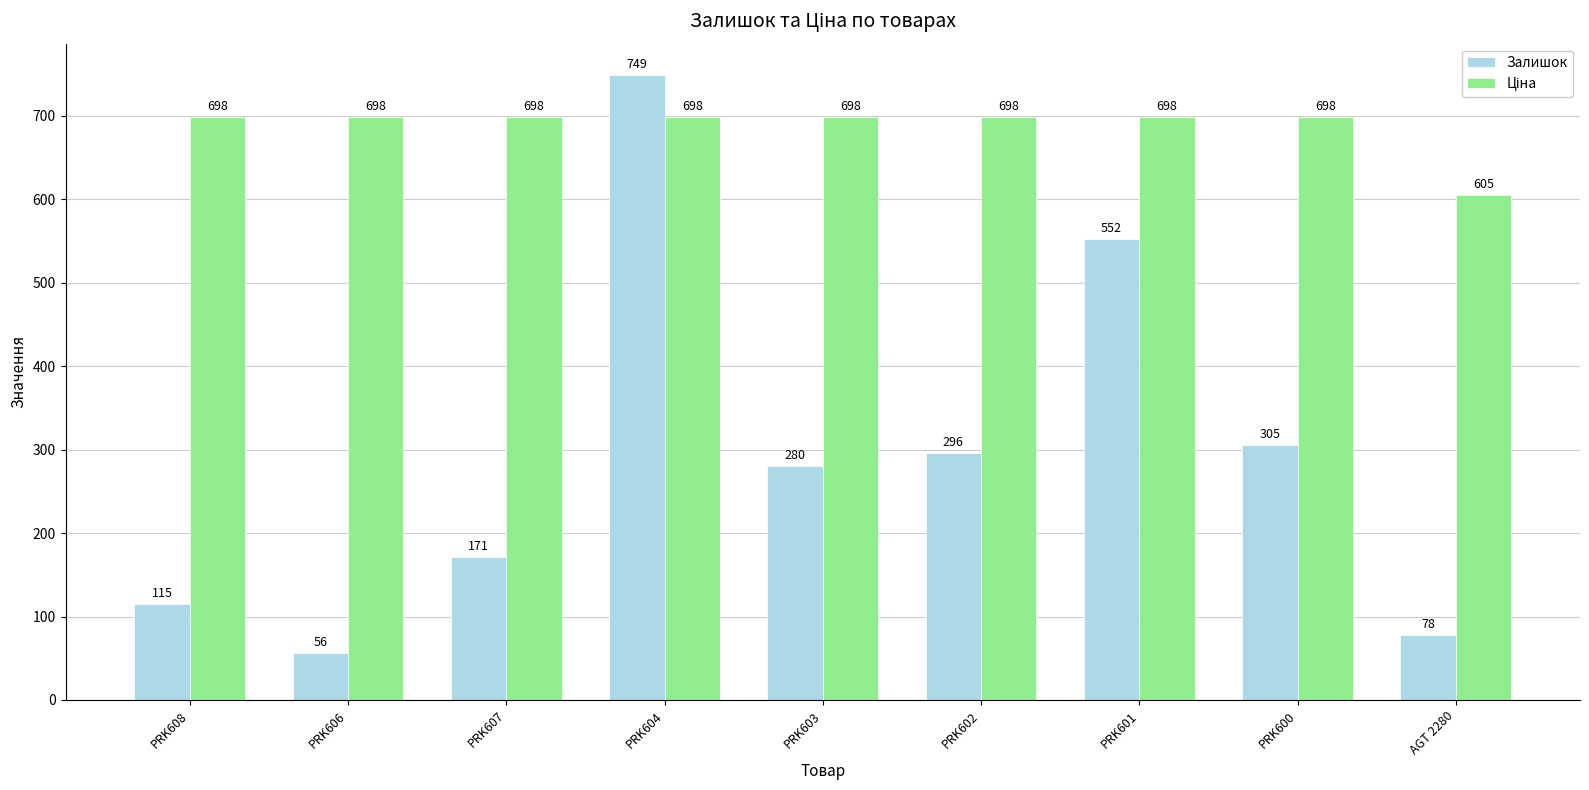

Rank the categories by Залишок value from lowest to highest.

PRK606, AGT 2280, PRK608, PRK607, PRK603, PRK602, PRK600, PRK601, PRK604